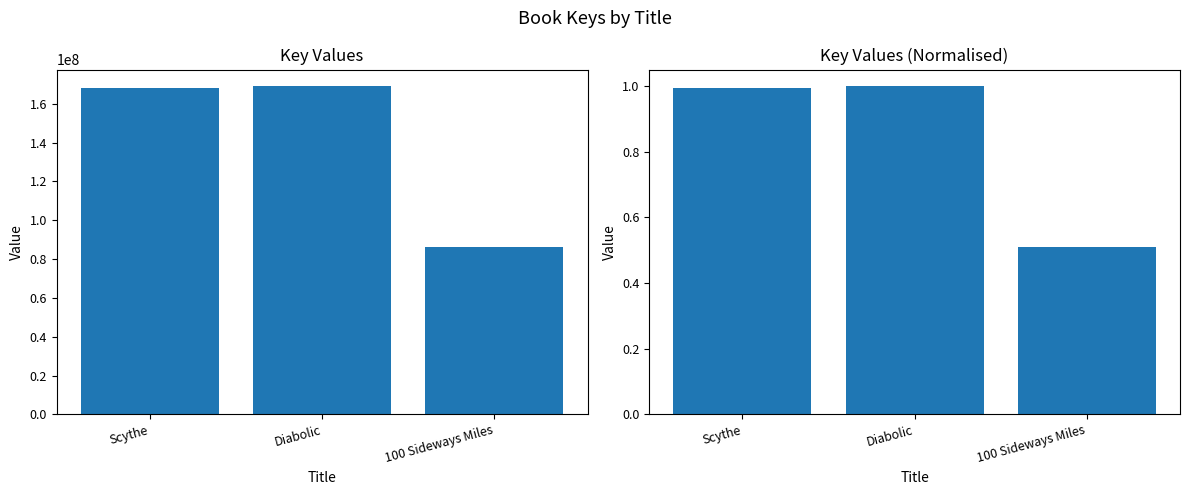

How many bars are there in total?

6